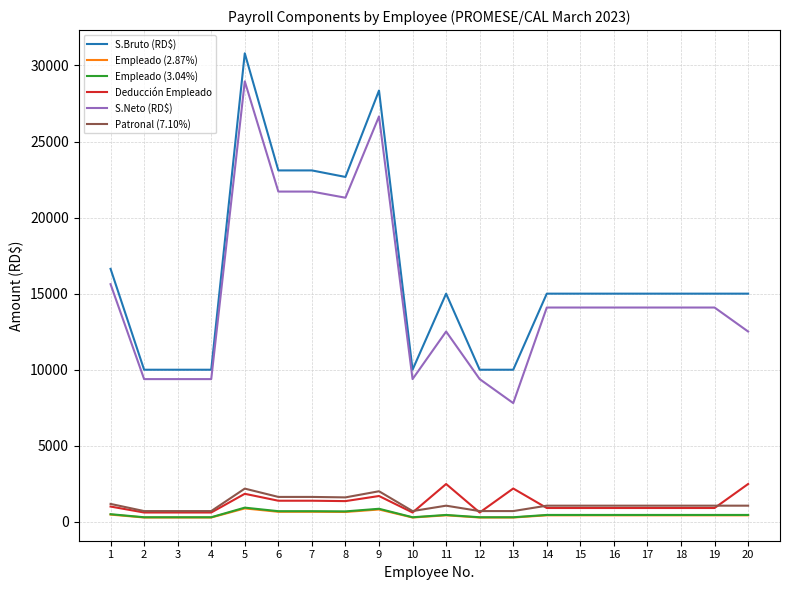

Which series has the largest total across all categories?

S.Bruto (RD$)